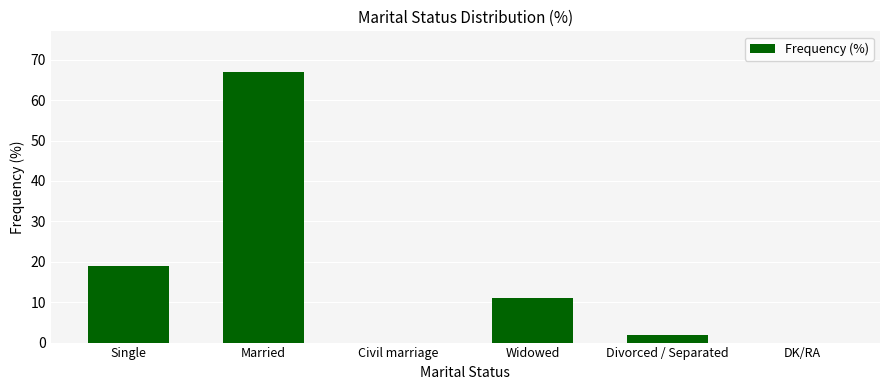

Reading left to right, extract all data points from this chart.

19	67	0	11	2	0